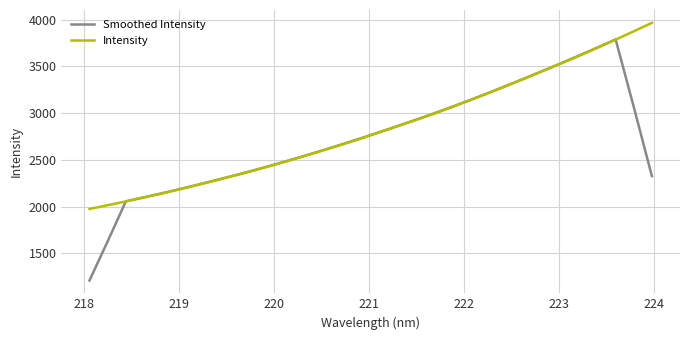

How many distinct data groups are displayed?

2